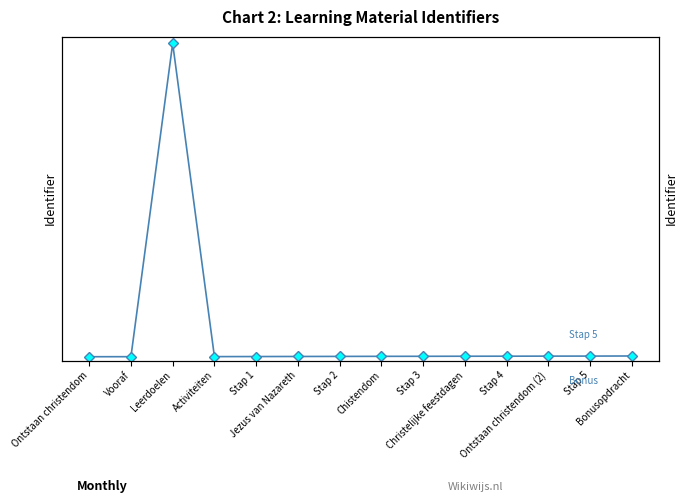

Where is the first local minimum?

Activiteiten